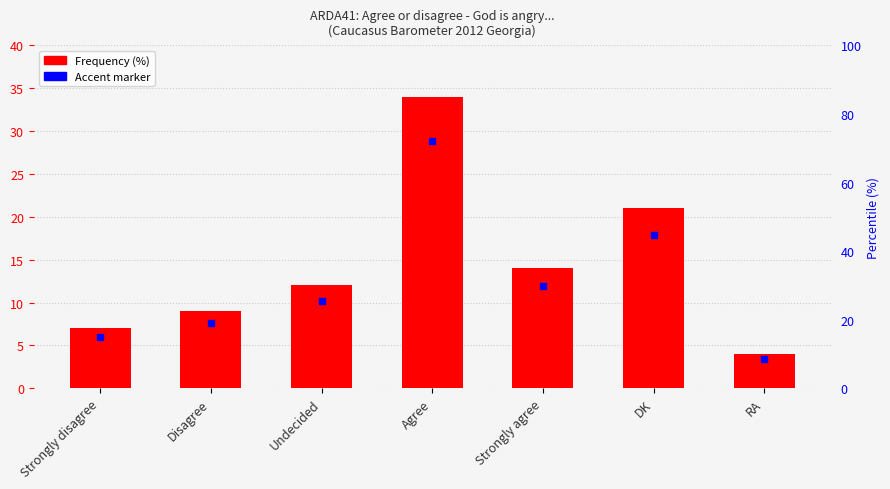

What is the ratio of the value at Agree to the value at Strongly disagree?

4.9